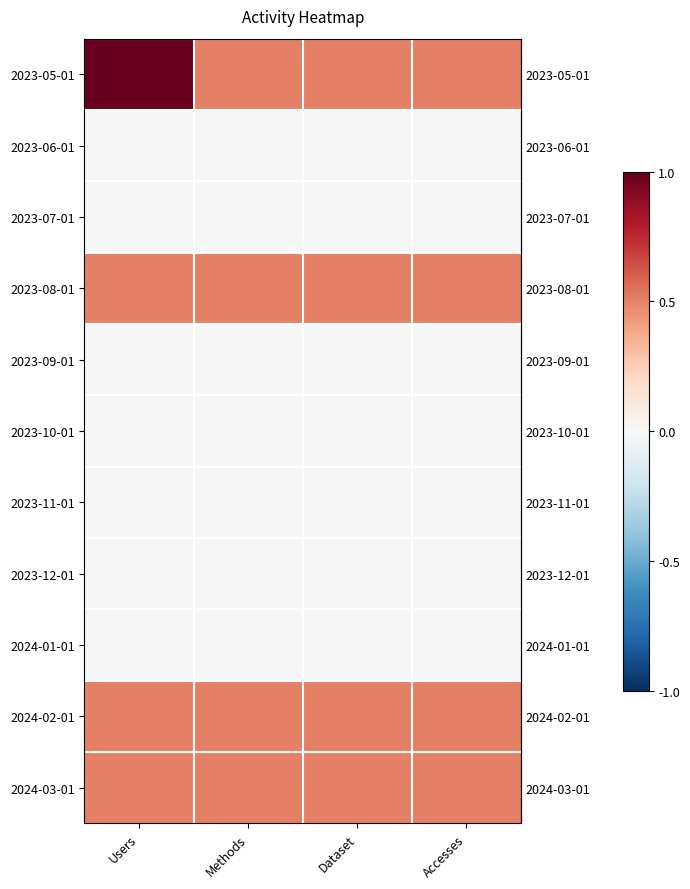

At which category is the sum across all series the highest?

Users